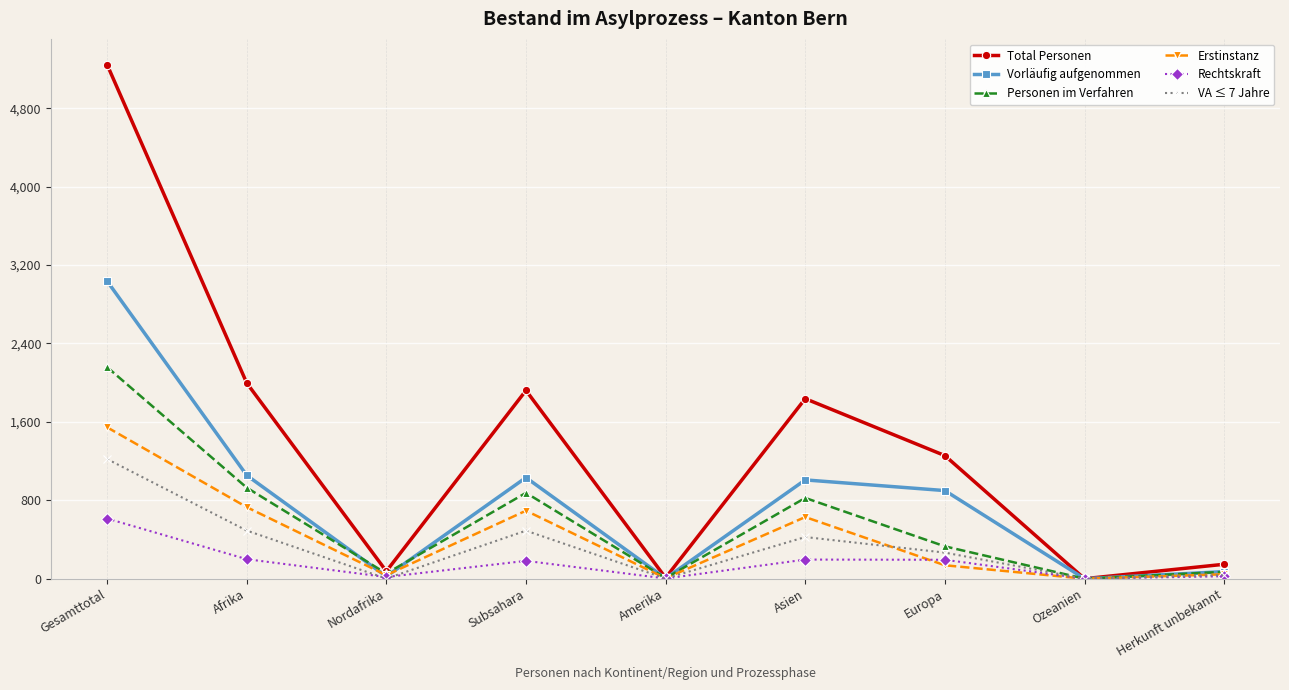

What is the difference between the Vorläufig aufgenommen values at Gesamttotal and Herkunft unbekannt?

2965